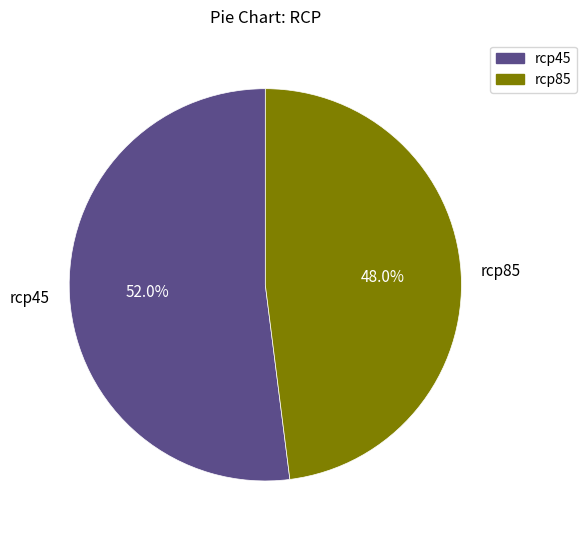

What is the smallest slice in the pie chart?

rcp85